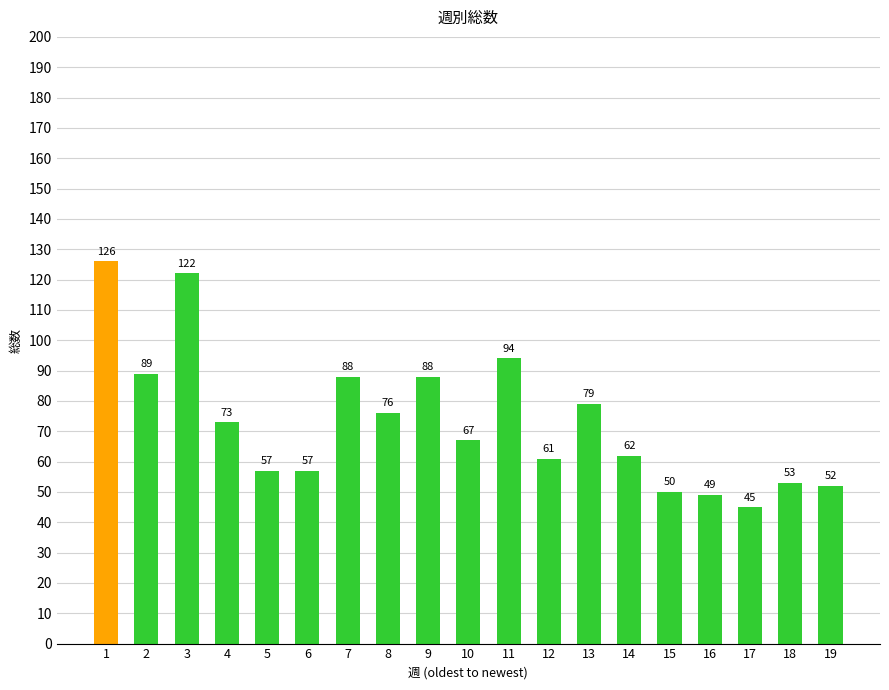

The chart shows a value of 90 at 6. True or false?

False